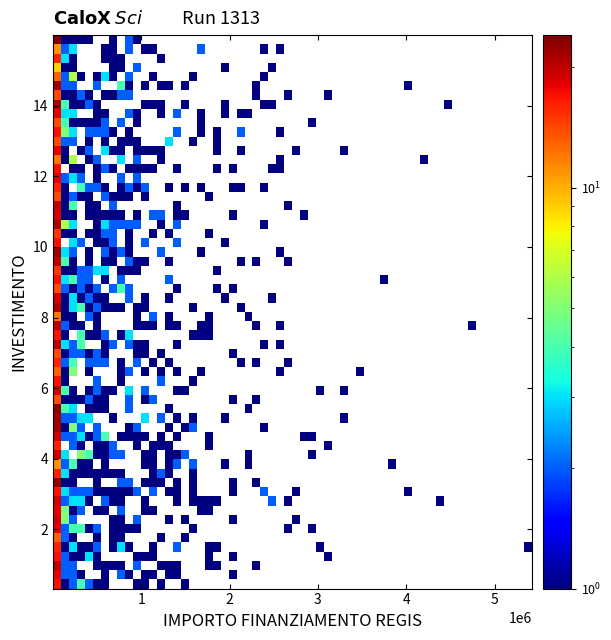

What Y value in the scatter plot is closest to 7?

7.4